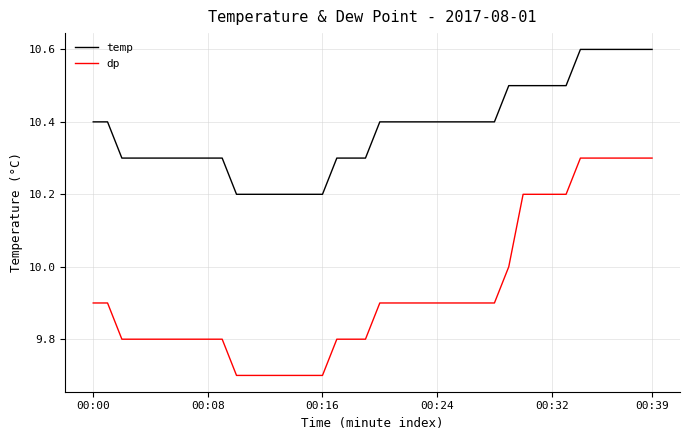

List the series in order of their peak value, lowest first.

dp, temp